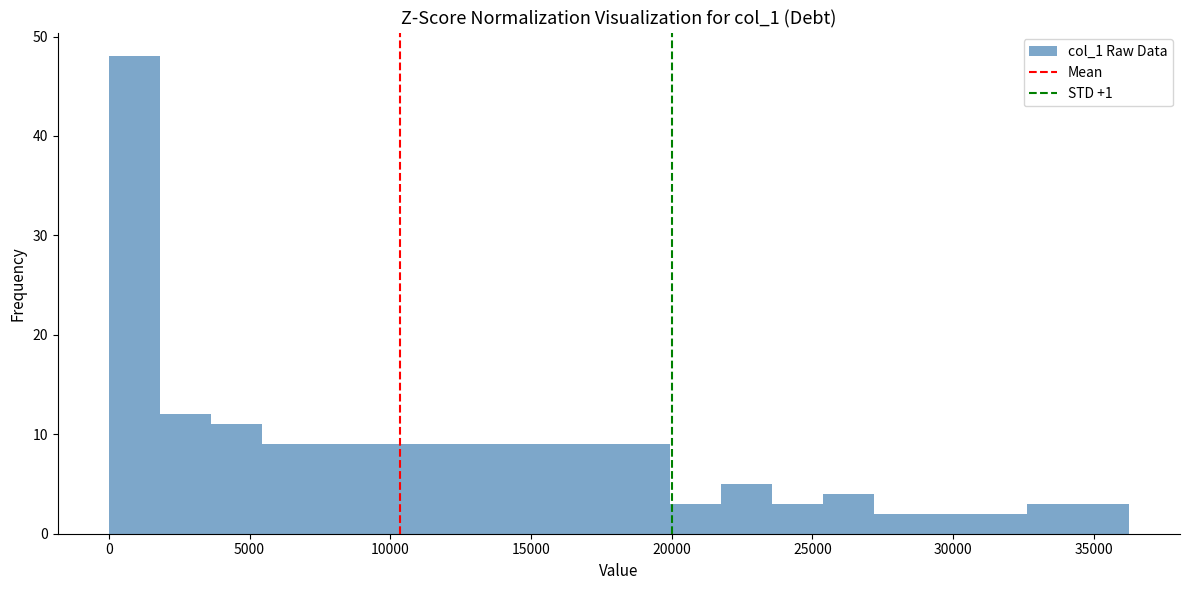

Around what value on the x-axis is the tallest bar? Give the approximate position of its centre, as read against the axis.

1000